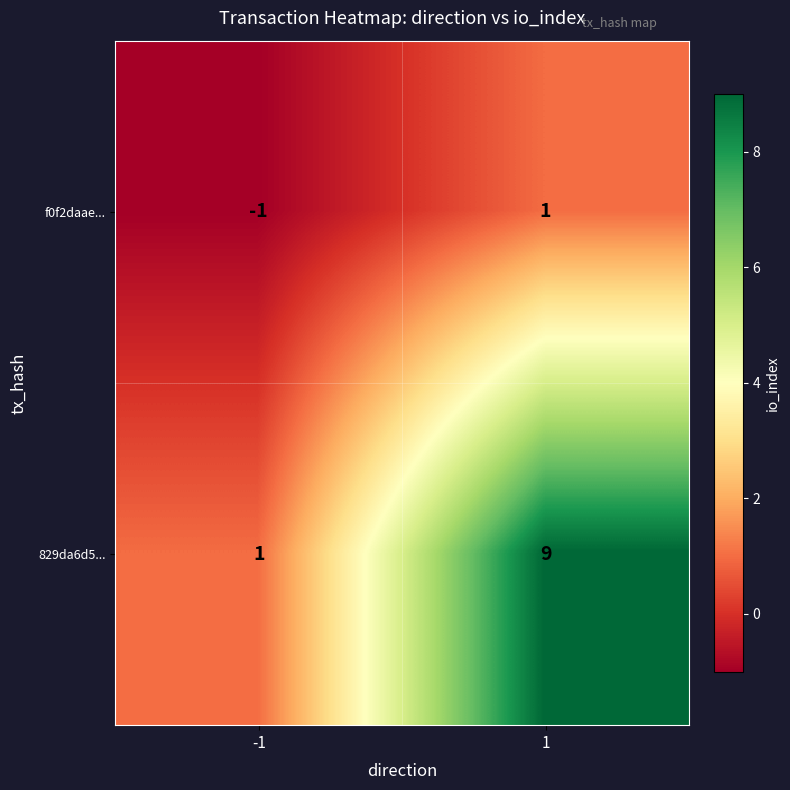

List the series in order of their overall mean, lowest first.

f0f2daae..., 829da6d5...